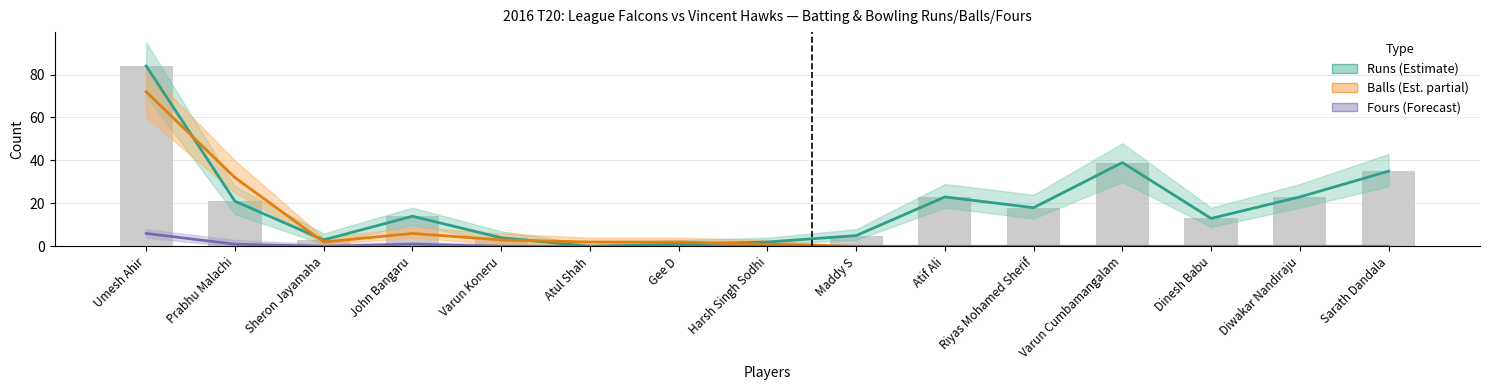

At which category is the sum across all series the highest?

Umesh Ahir